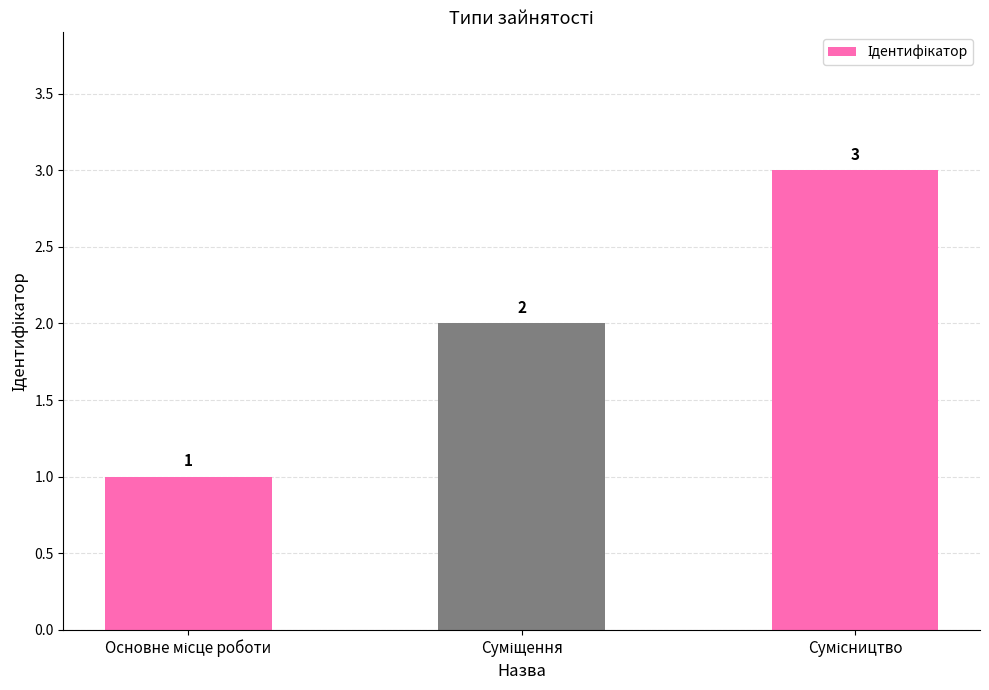

How many bars are there in total?

3